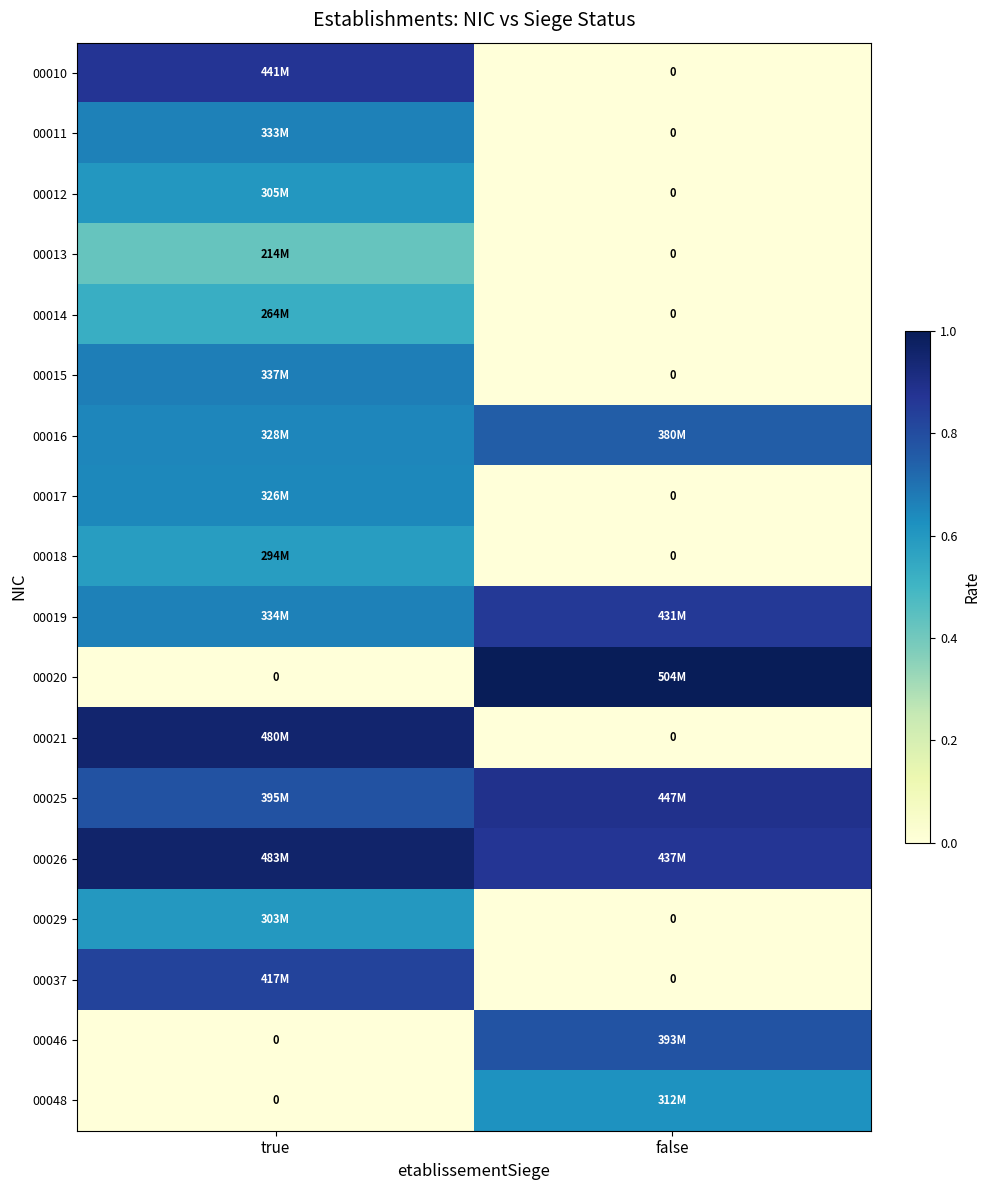

Count the number of data series in this chart.

18